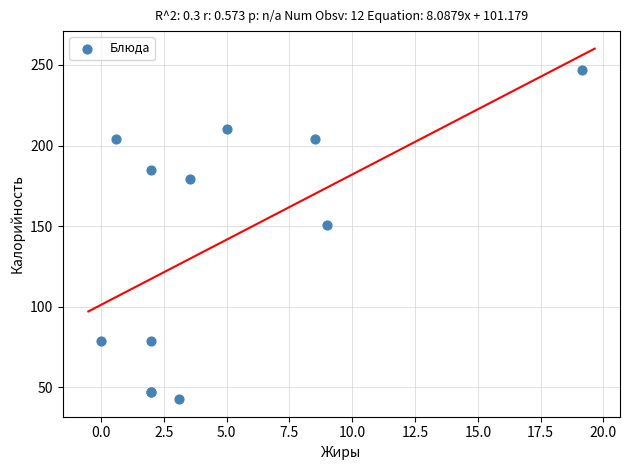

What Y value in the scatter plot is closest to 144?

151.0